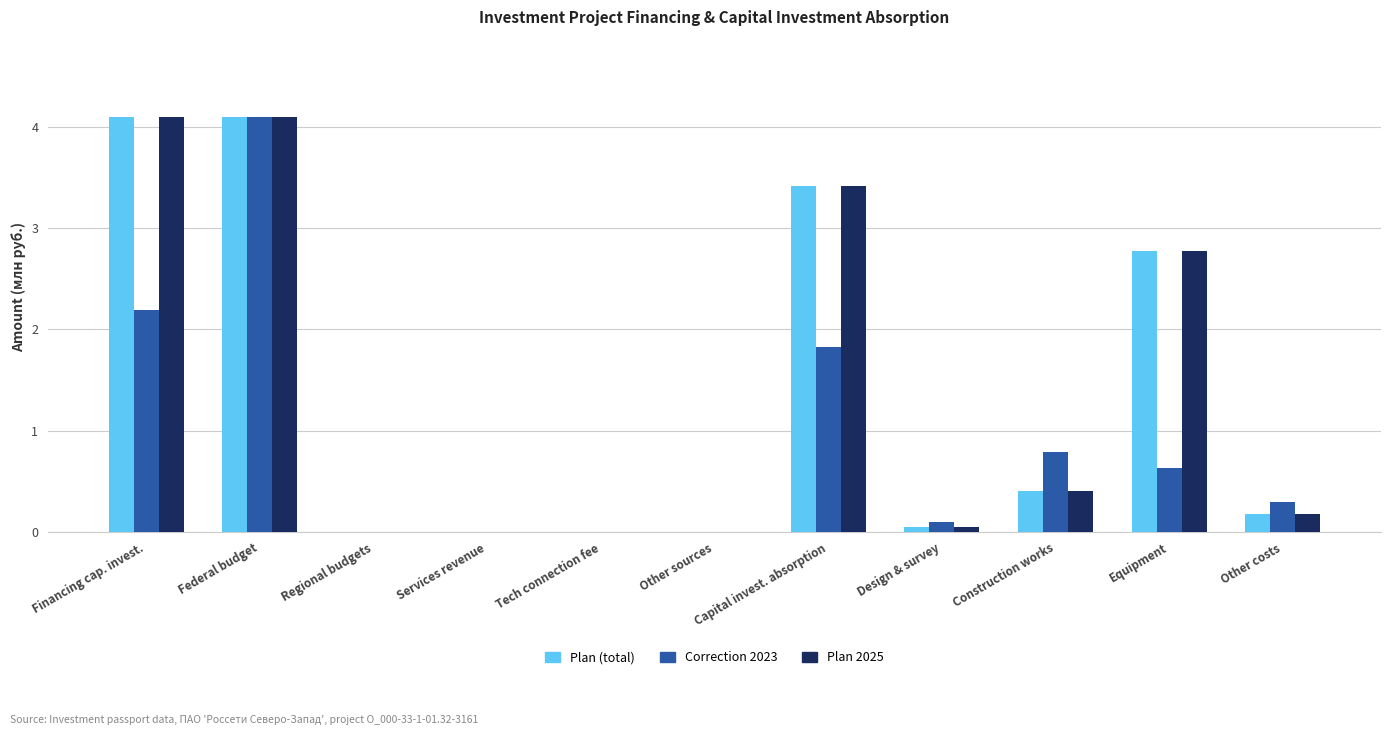

The value of Correction 2023 at Other costs is 0.1. True or false?

False